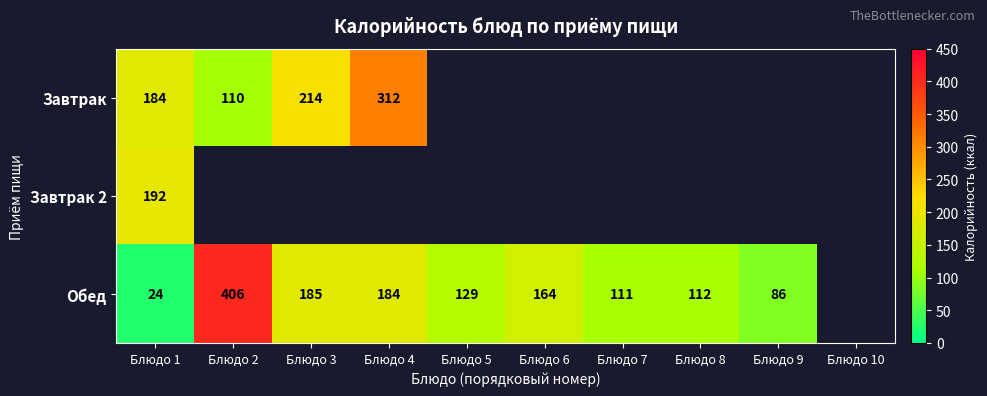

Is it true that Завтрак equals 147.6 at Блюдо 3?

False